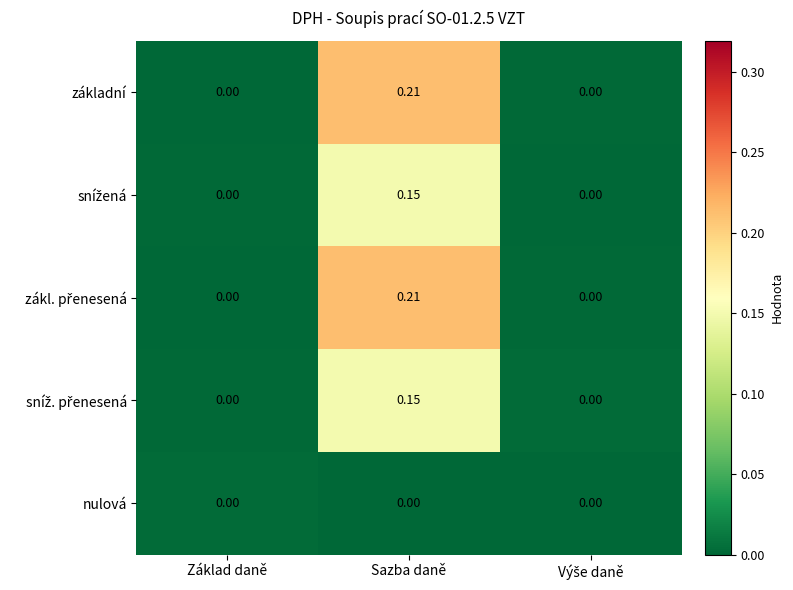

Which category has the highest value across all series?

Sazba daně